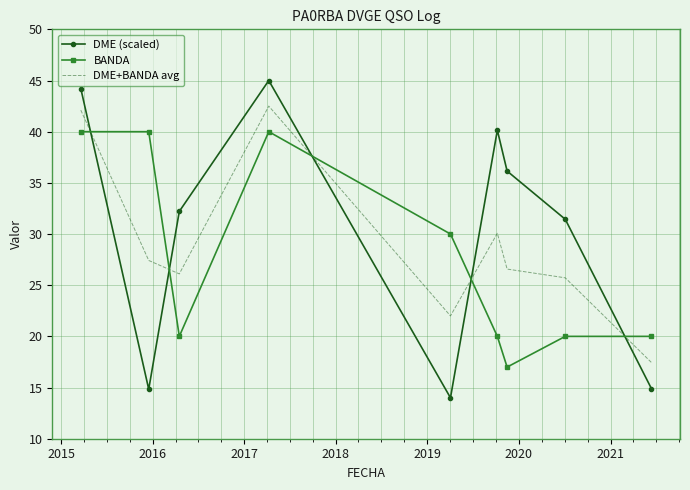

How many series are shown in this chart?

3